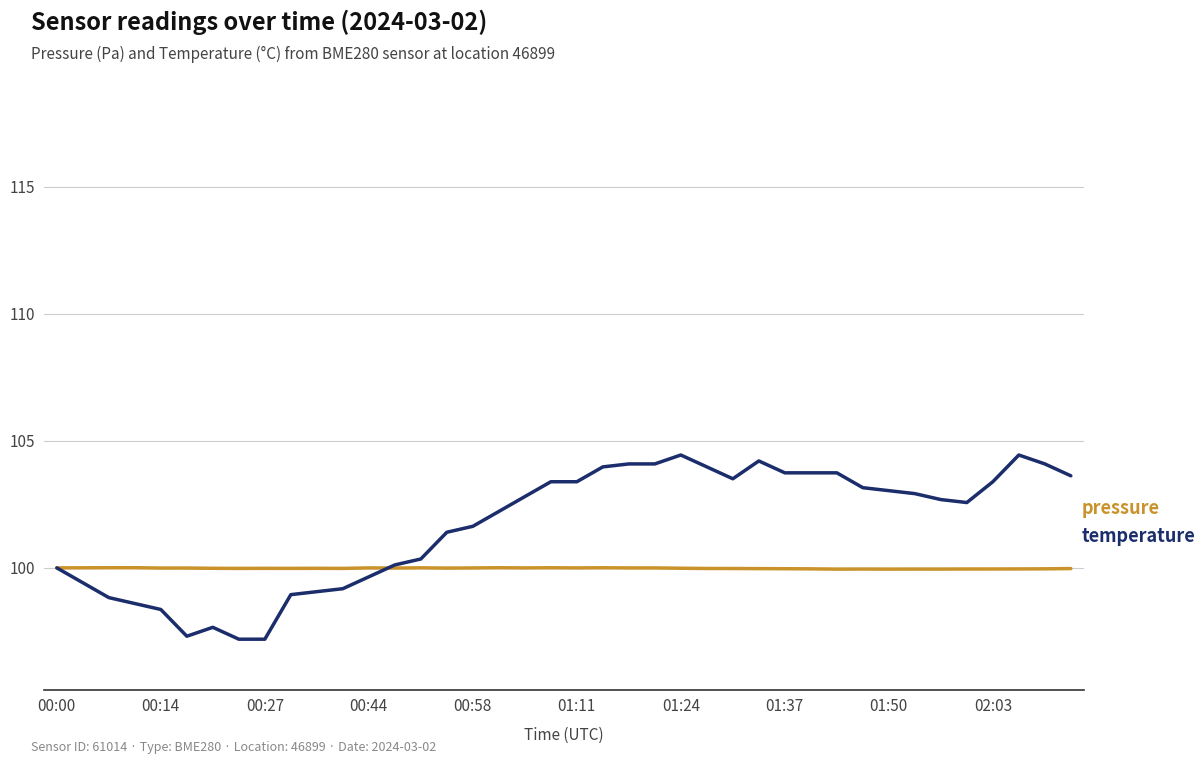

Reading left to right, what are all the values shown in this chart?

pressure: 100.0	100.0	100.0	100.0	100.0	100.0	100.0	100.0	100.0	100.0	100.0	100.0	100.0	100.0	100.0	100.0	100.0	100.0	100.0	100.0	100.0	100.0	100.0	100.0	100.0	100.0	100.0	100.0	100.0	100.0	100.0	100.0	100.0	100.0	100.0	100.0	100.0	100.0	100.0	100.0
temperature: 100.0	99.4	98.8	98.6	98.4	97.3	97.7	97.2	97.2	98.9	99.1	99.2	99.6	100.1	100.4	101.4	101.6	102.2	102.8	103.4	103.4	104.0	104.1	104.1	104.4	104.0	103.5	104.2	103.7	103.7	103.7	103.2	103.0	102.9	102.7	102.6	103.4	104.4	104.1	103.6